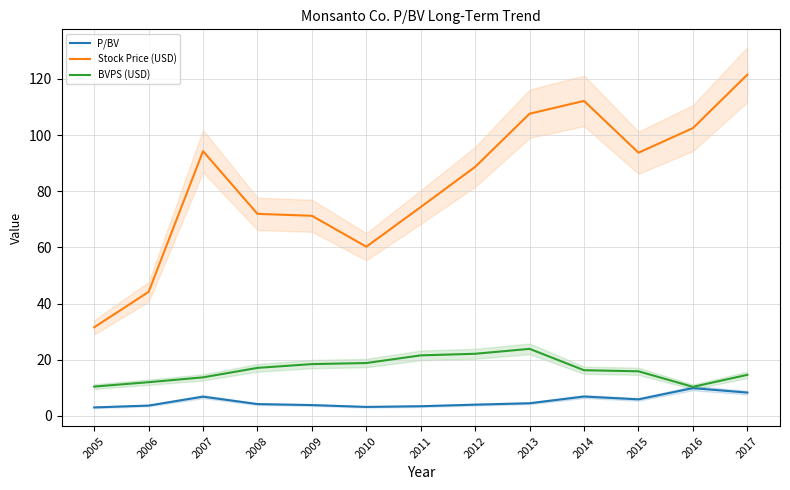

Which series has the widest spread of values?

Stock Price (USD)